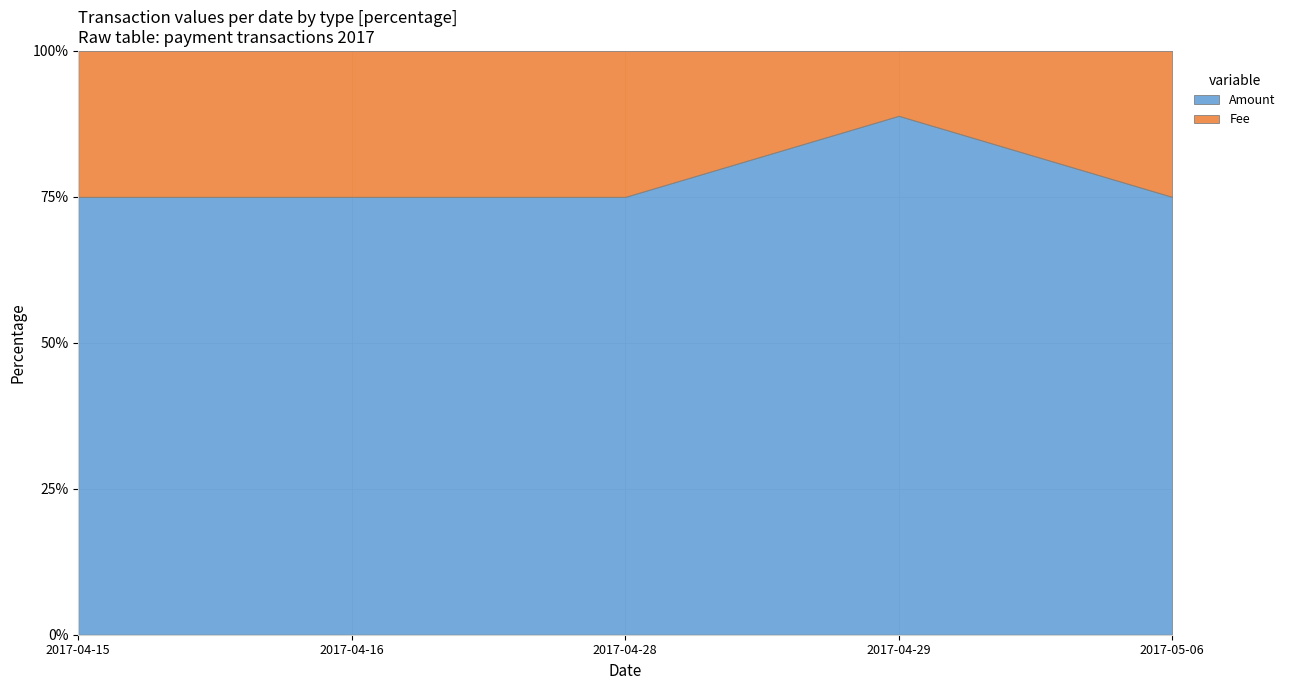

What are all the series names shown in the legend?

Amount, Fee